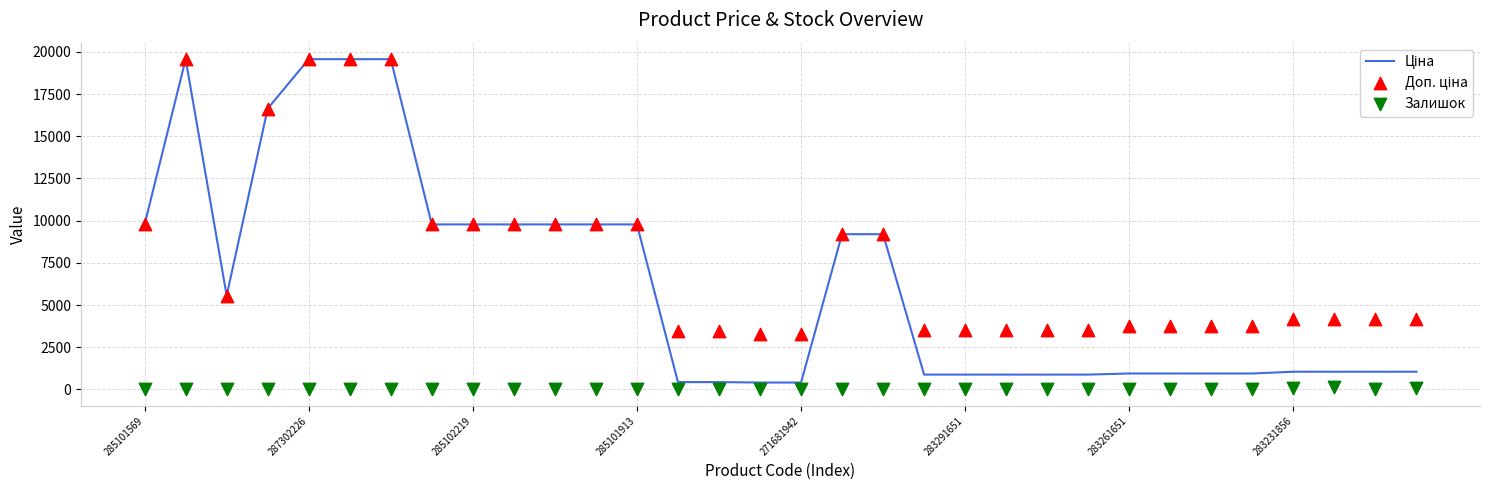

Which series has the largest Y range (max minus min)?

Ціна